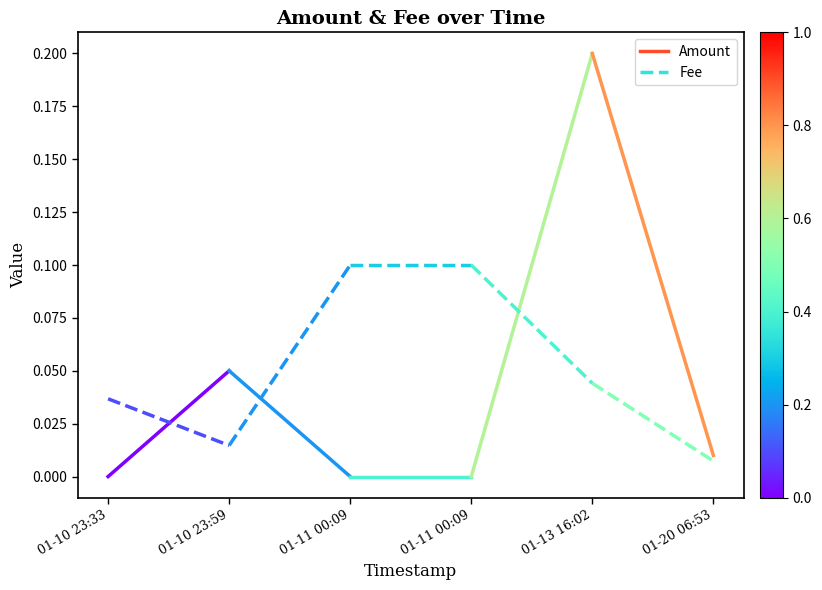

Reading left to right, extract all data points from this chart.

Amount: 01-10 23:33=0.0	01-10 23:59=0.1
Fee: 01-10 23:33=0.0	01-10 23:59=0.0